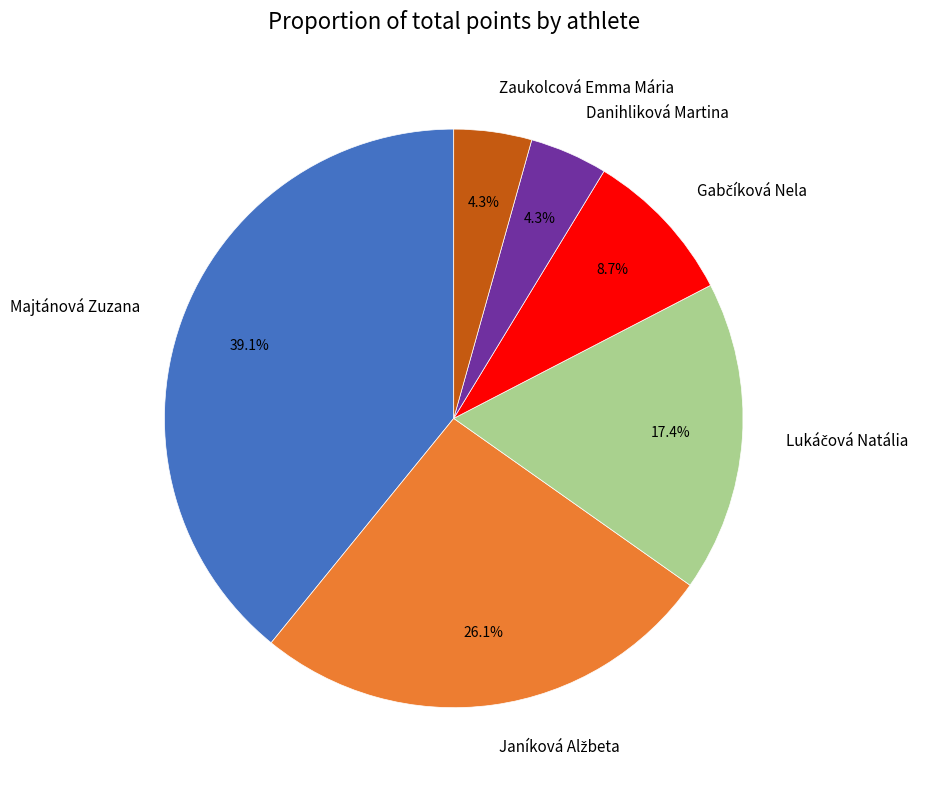

To the nearest percent, what portion does Danihliková Martina represent?

4%